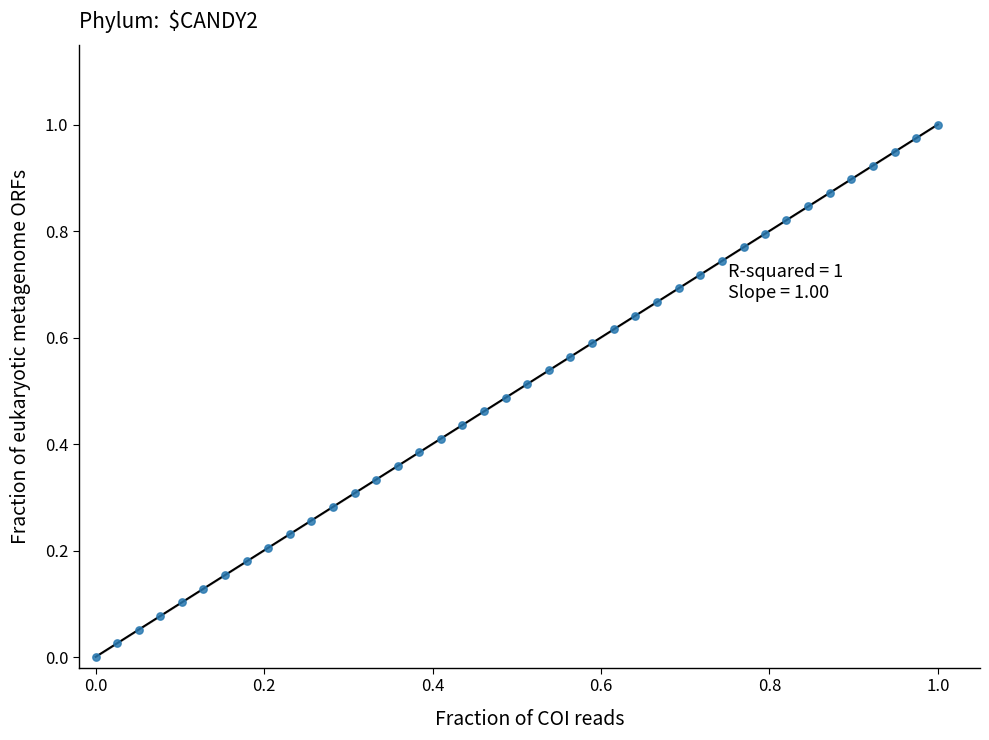

How many data points are displayed?

40